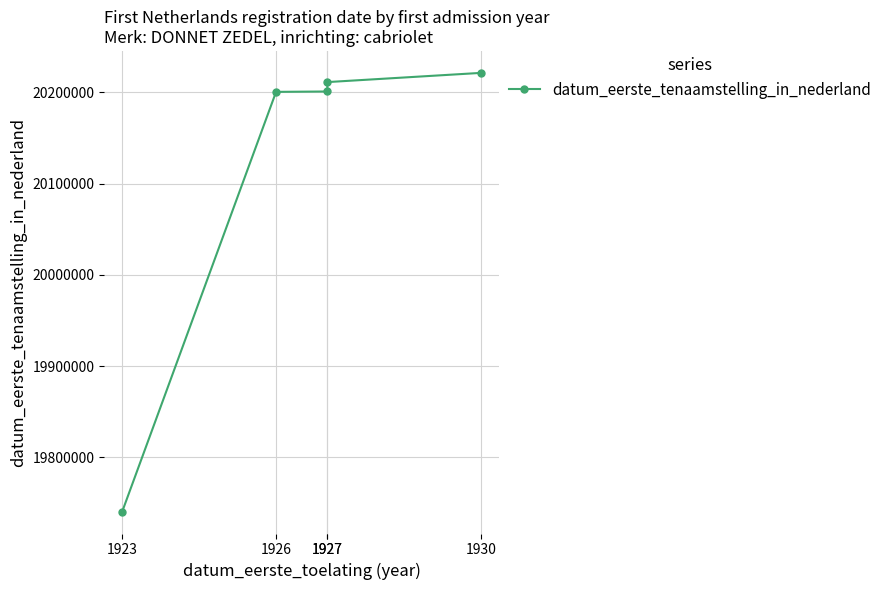

Reading left to right, extract all data points from this chart.

1923=19740730	1926=20200407	1927=20200819	1927=20211110	1930=20221212